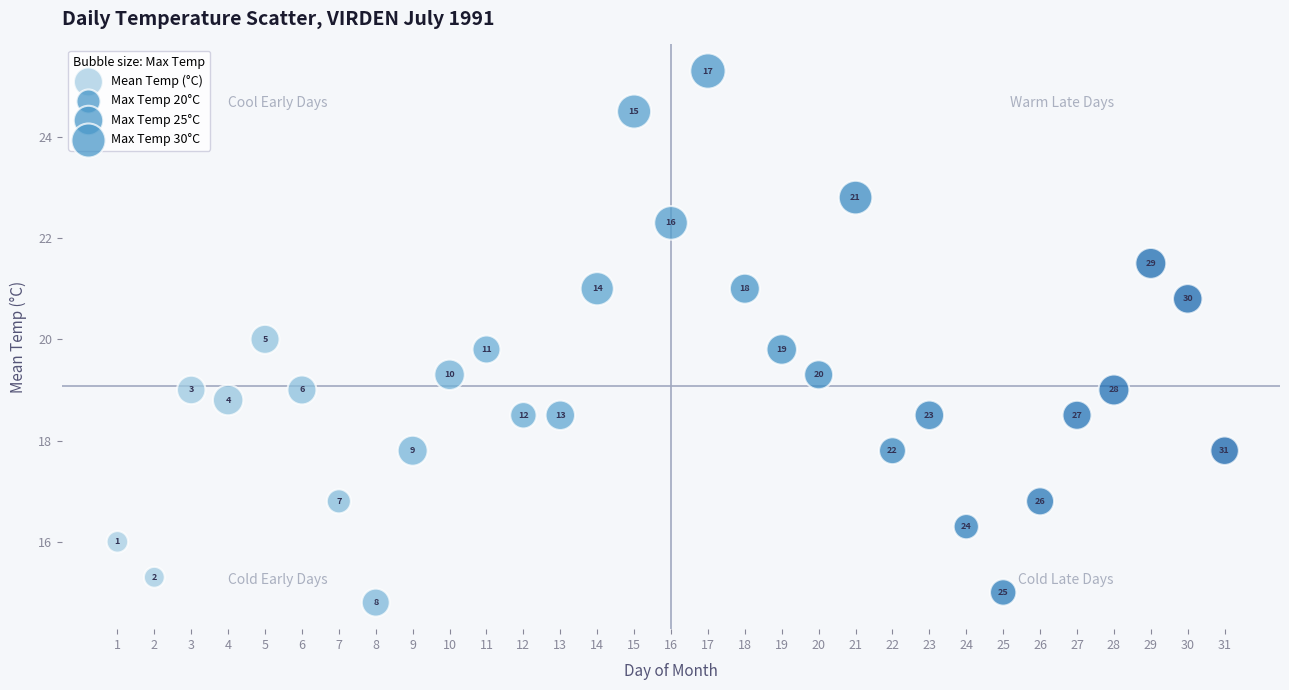

What Y value in the scatter plot is closest to 20?

20.0